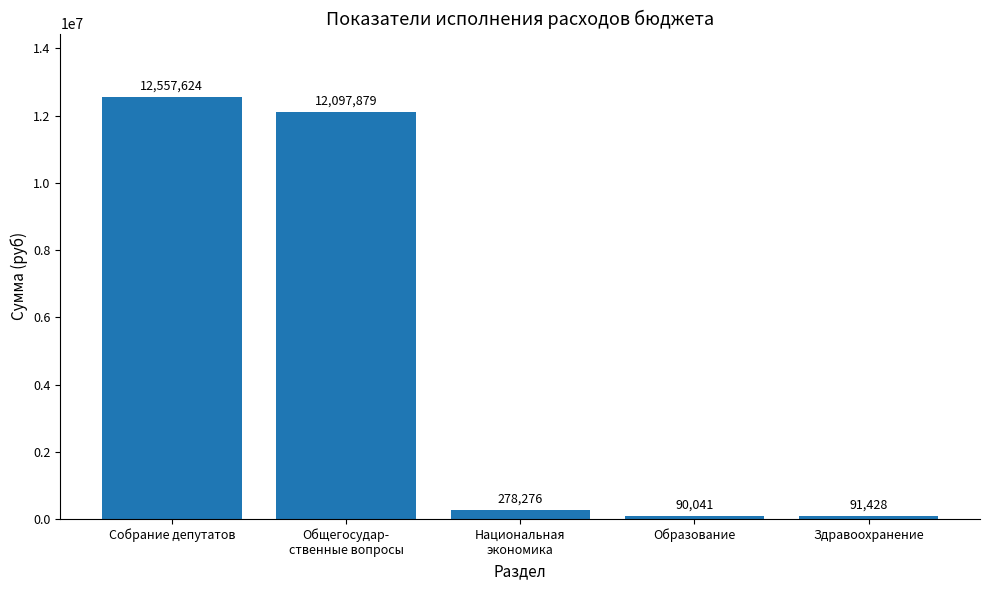

What is the ratio of the value at Общегосудар-
ственные вопросы to the value at Собрание депутатов?

1.0